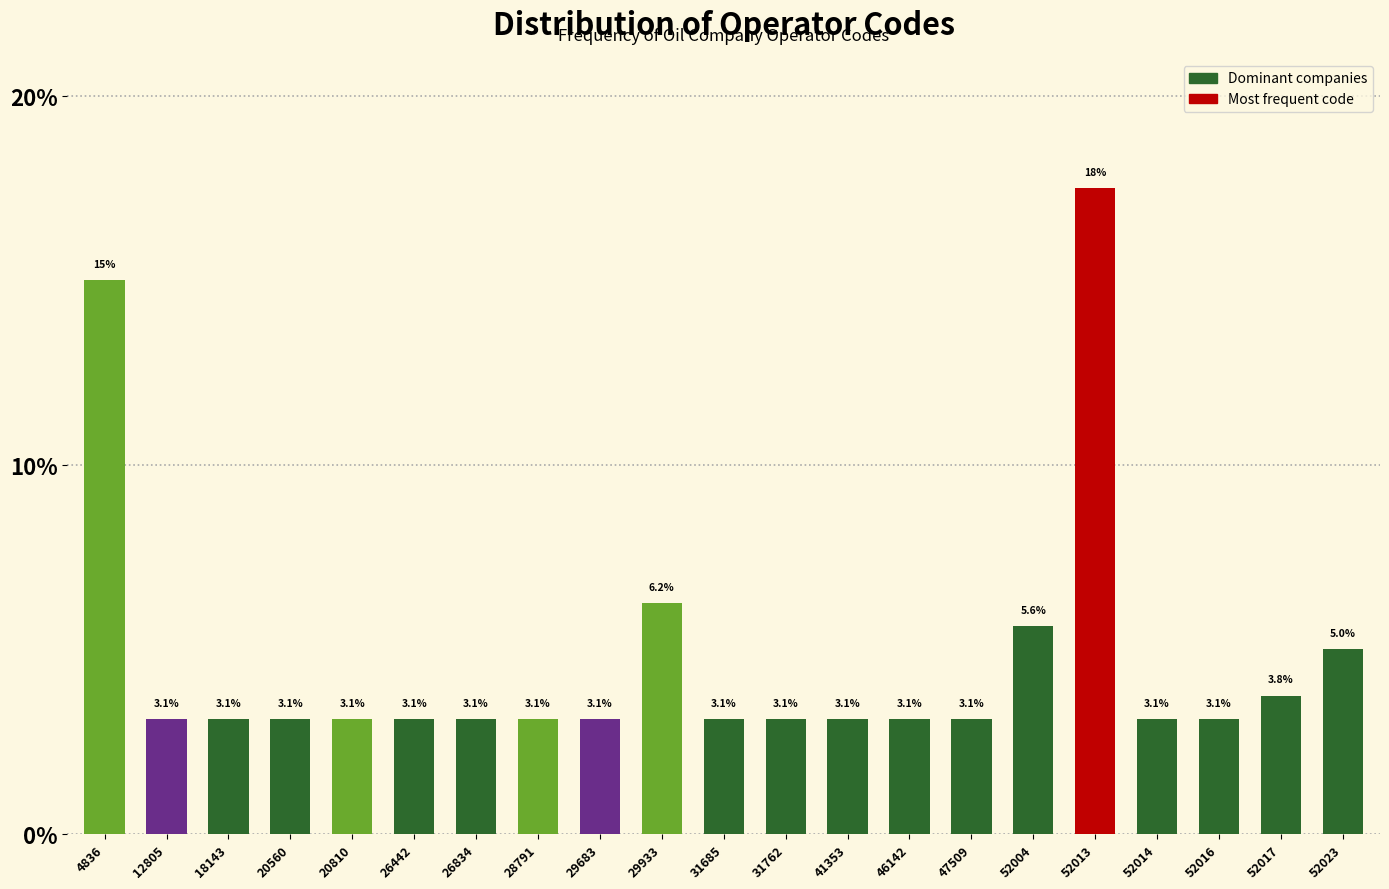

What is the value of the 12th bar from the left?

3.1